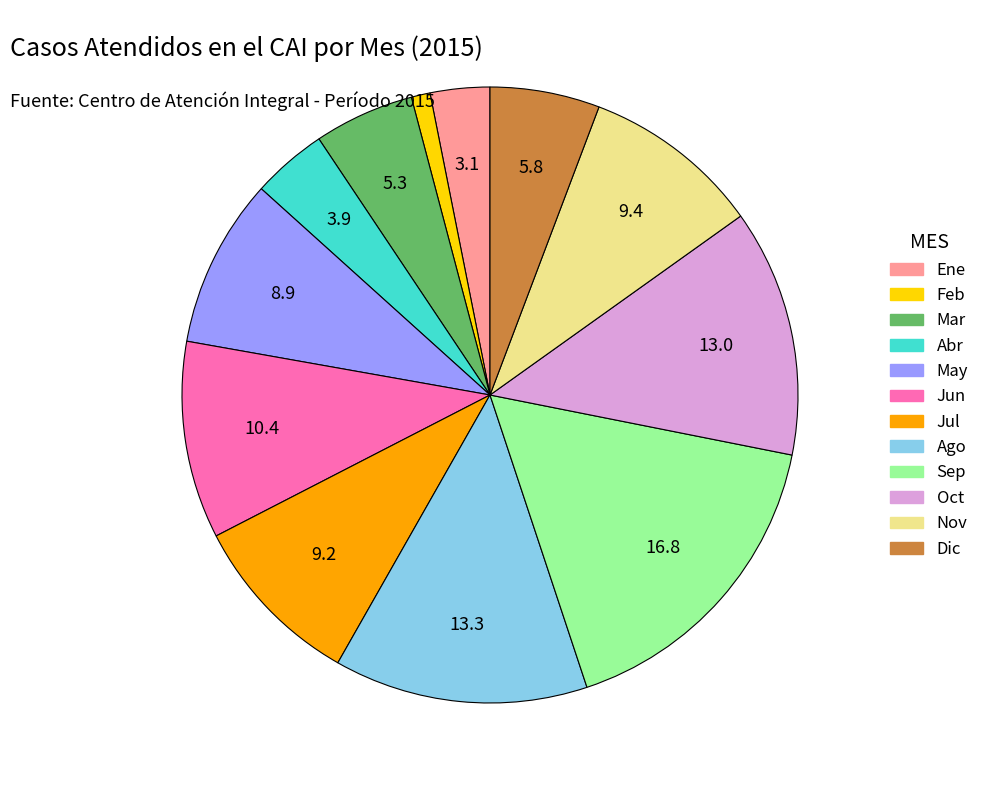

The Jul slice represents 9% of the pie. True or false?

True